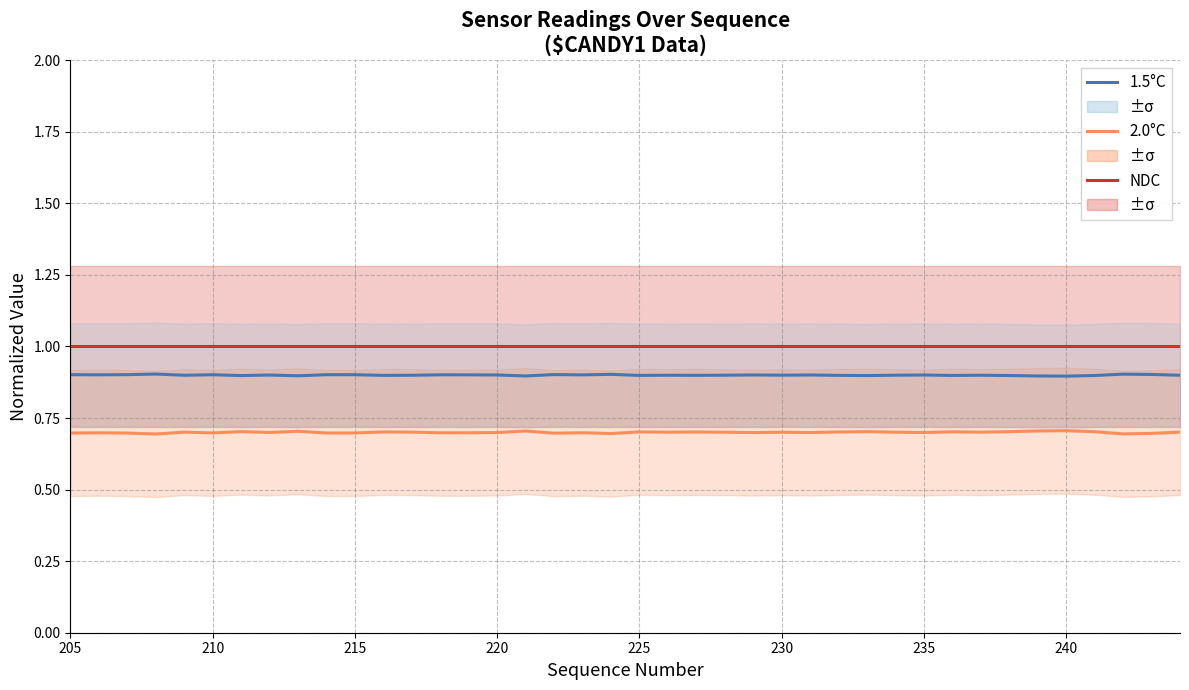

At how many categories does at least one series exceed 0?

40